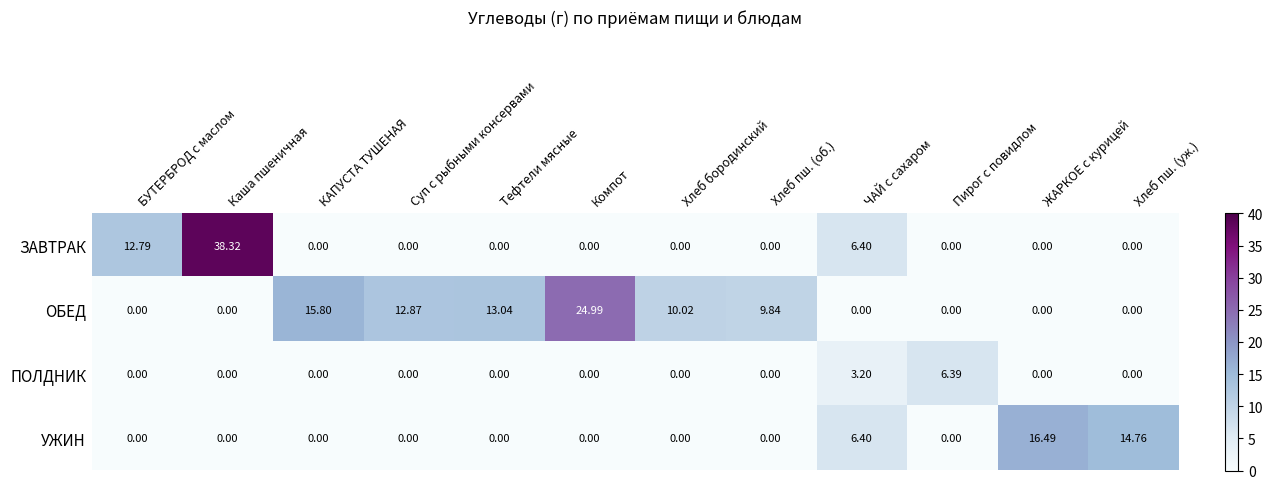

How many series are shown in this chart?

4